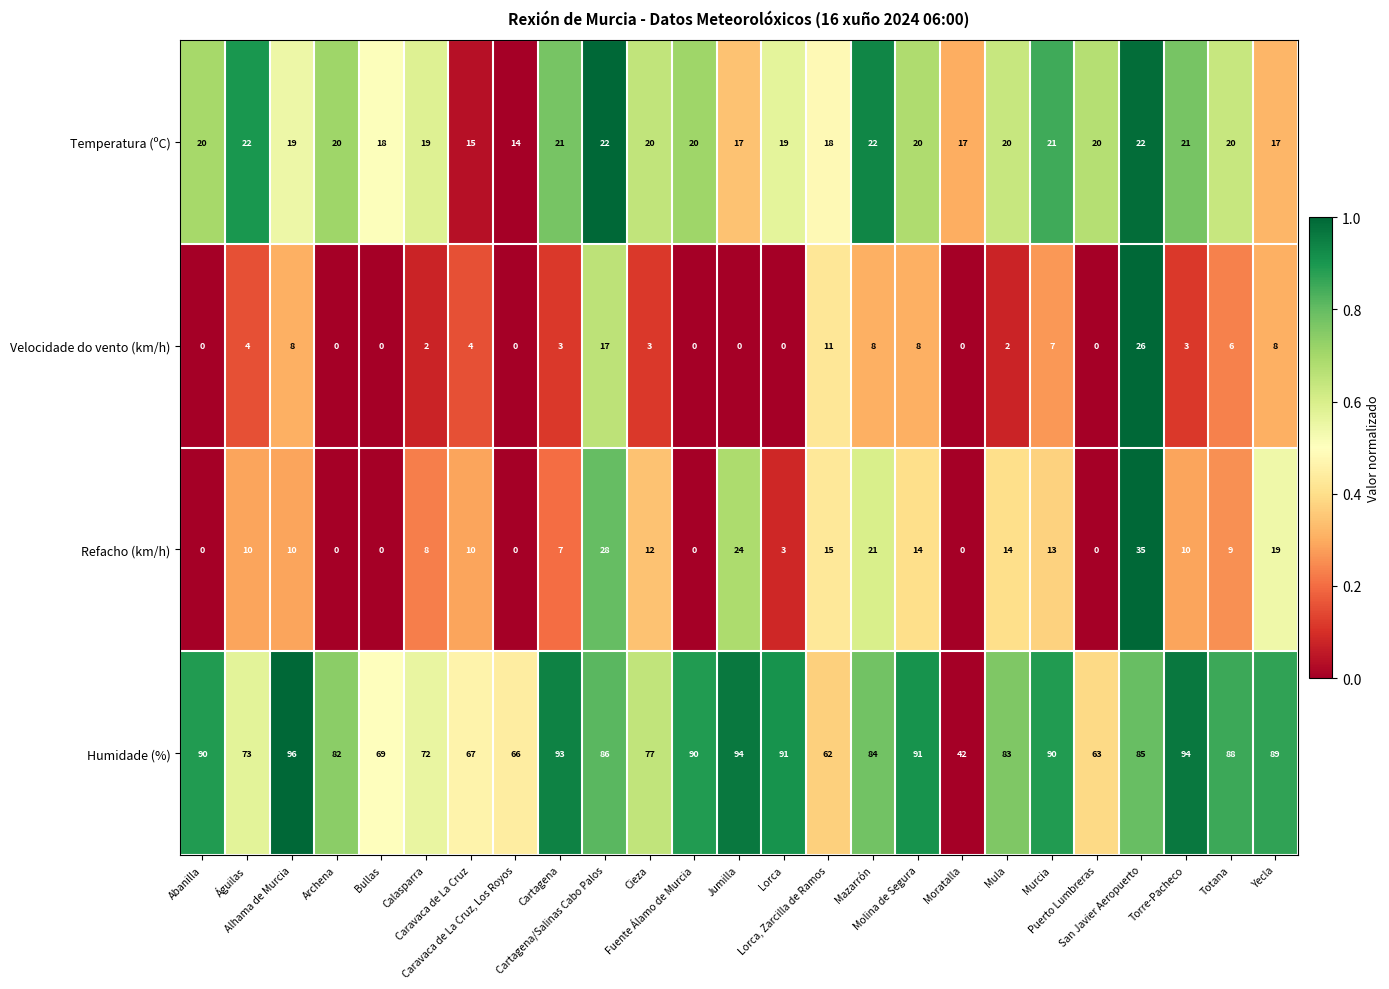

What is the average value of the Refacho (km/h) series?

10